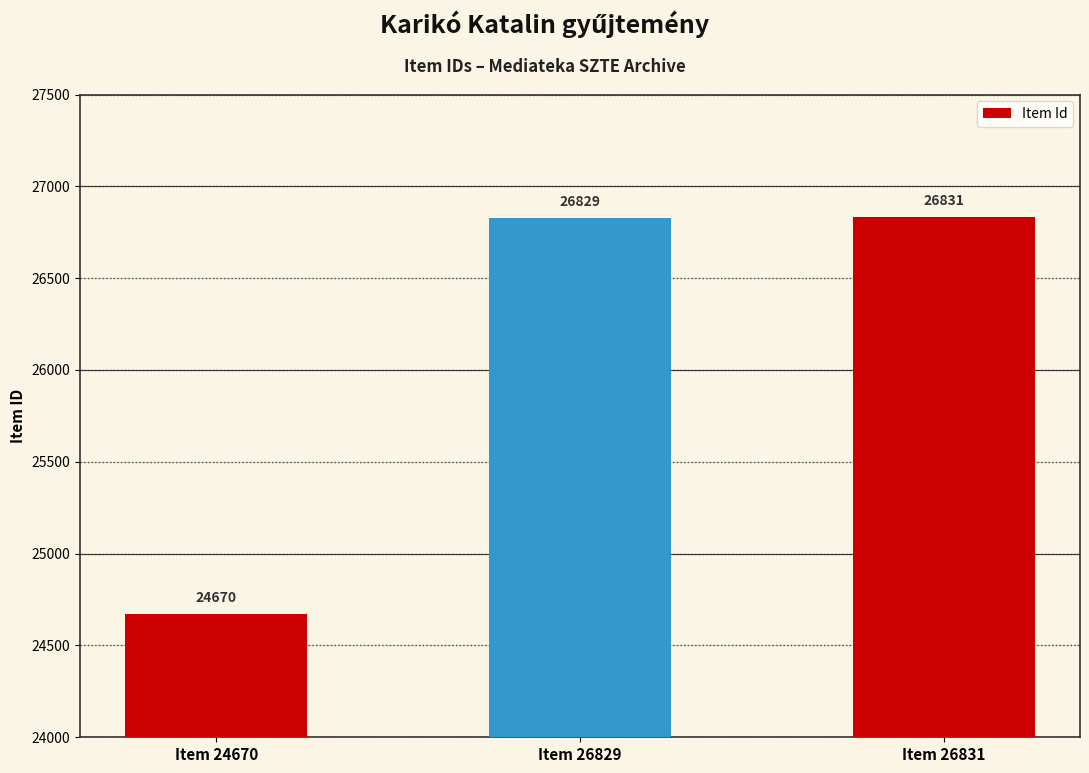

What is the change in value from Item 24670 to Item 26829?

+2159